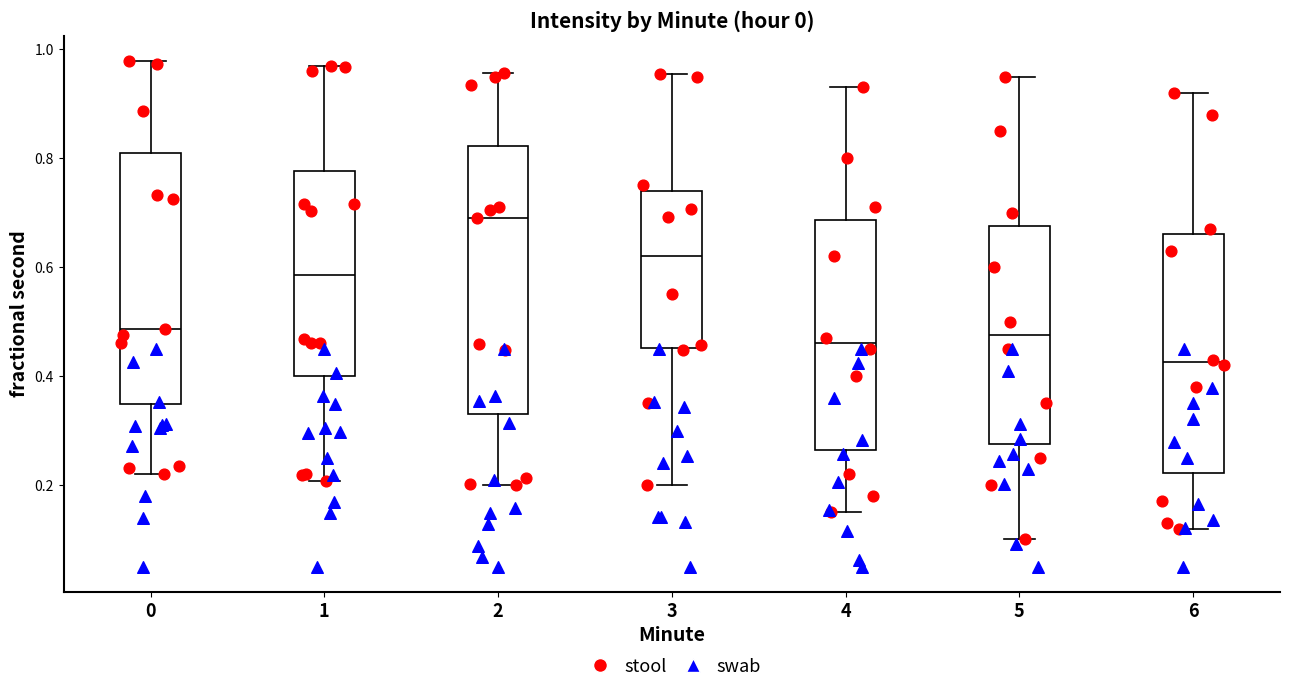

Reading left to right, transcribe this box plot: for each box, give where its median line is, the range the box spans, and where its two whiskers end, as read against the y-axis. The values are not printed on the chart, so give them approximately, as read against the axis.

0: median 0.48, box 0.34 to 0.80, whiskers 0.22 to 0.98
1: median 0.58, box 0.40 to 0.78, whiskers 0.20 to 0.96
2: median 0.70, box 0.34 to 0.82, whiskers 0.20 to 0.96
3: median 0.62, box 0.46 to 0.74, whiskers 0.20 to 0.96
4: median 0.46, box 0.26 to 0.68, whiskers 0.16 to 0.94
5: median 0.48, box 0.28 to 0.68, whiskers 0.10 to 0.96
6: median 0.42, box 0.22 to 0.66, whiskers 0.12 to 0.92